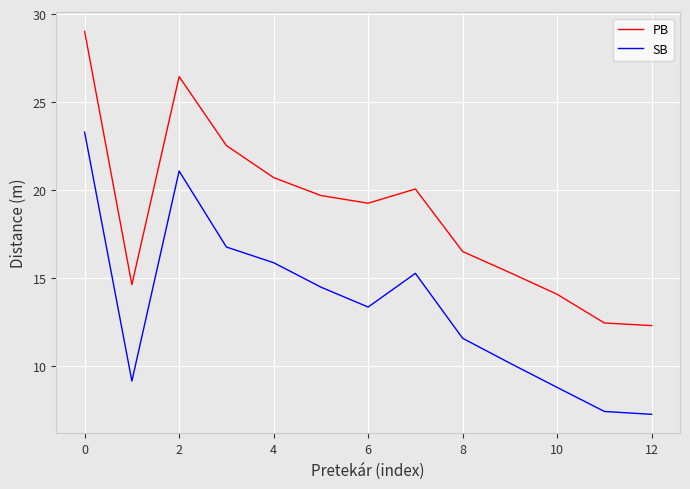

Which series has the largest total across all categories?

PB